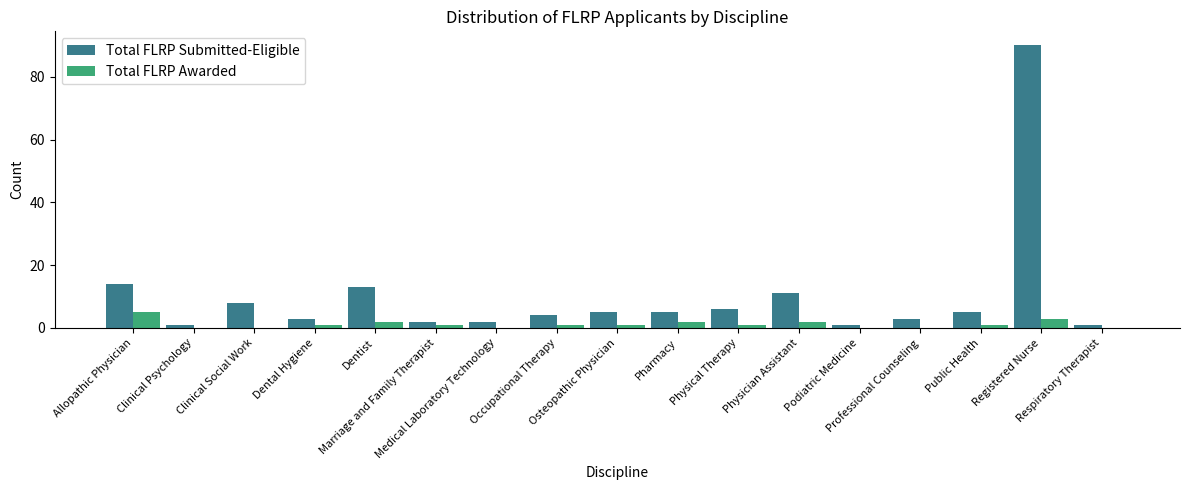

Where is Total FLRP Awarded nearest to the value 2?

Dentist